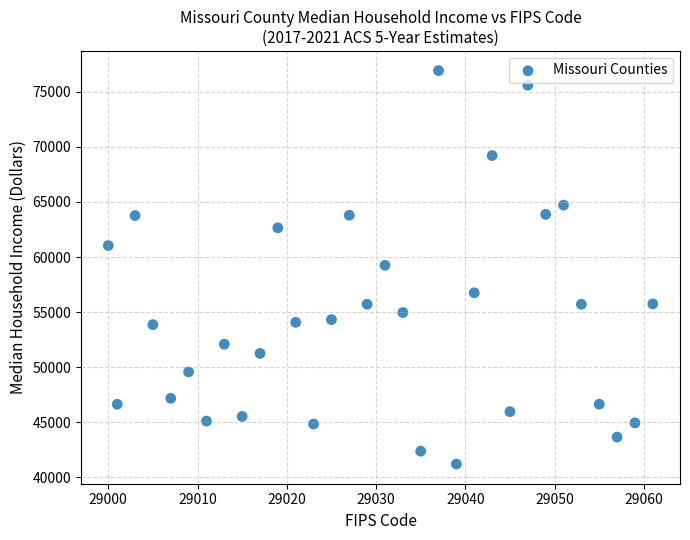

What is the range of X values (max minus min)?

61